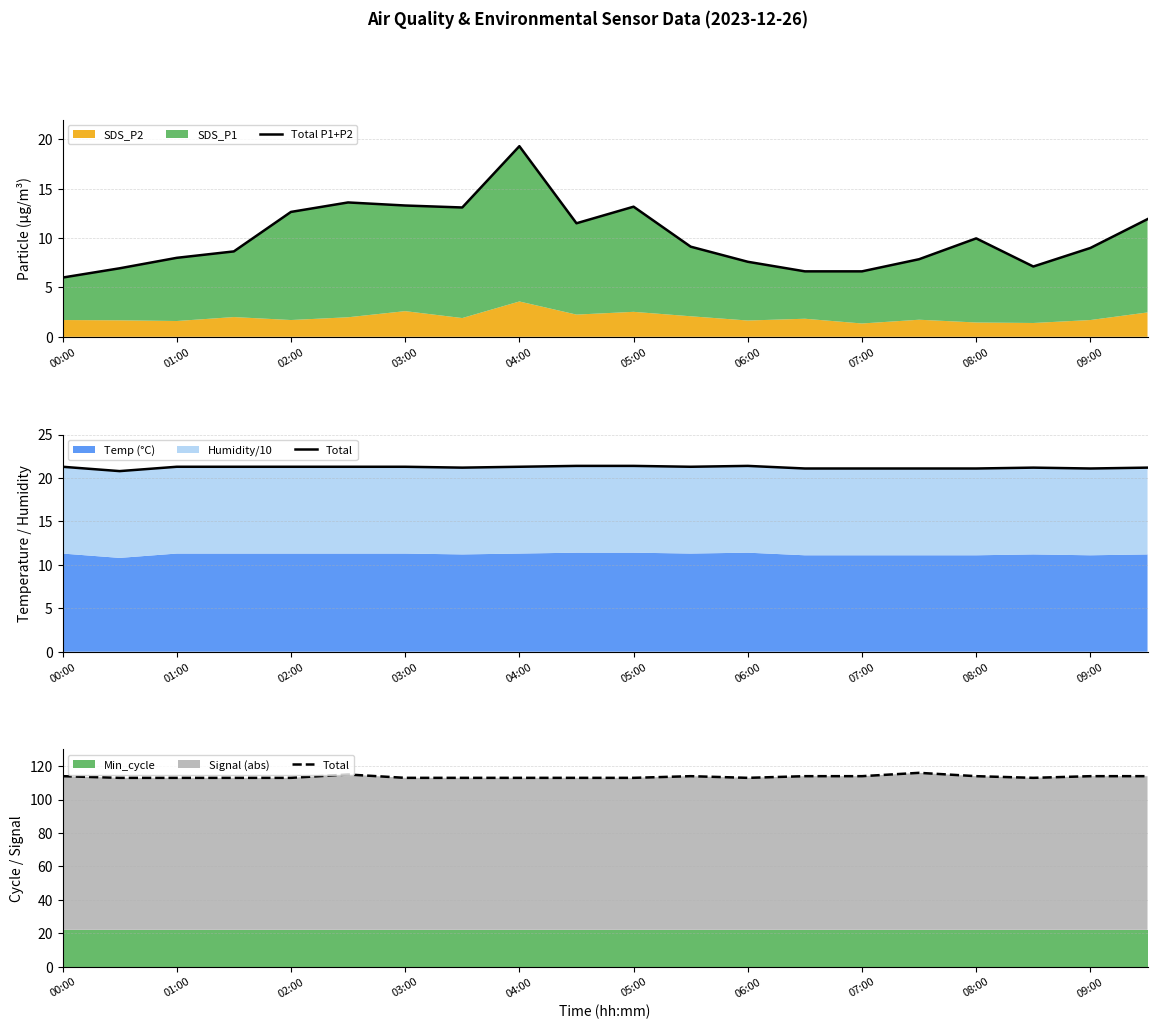

Which category has the lowest value in the Total series?

01:00